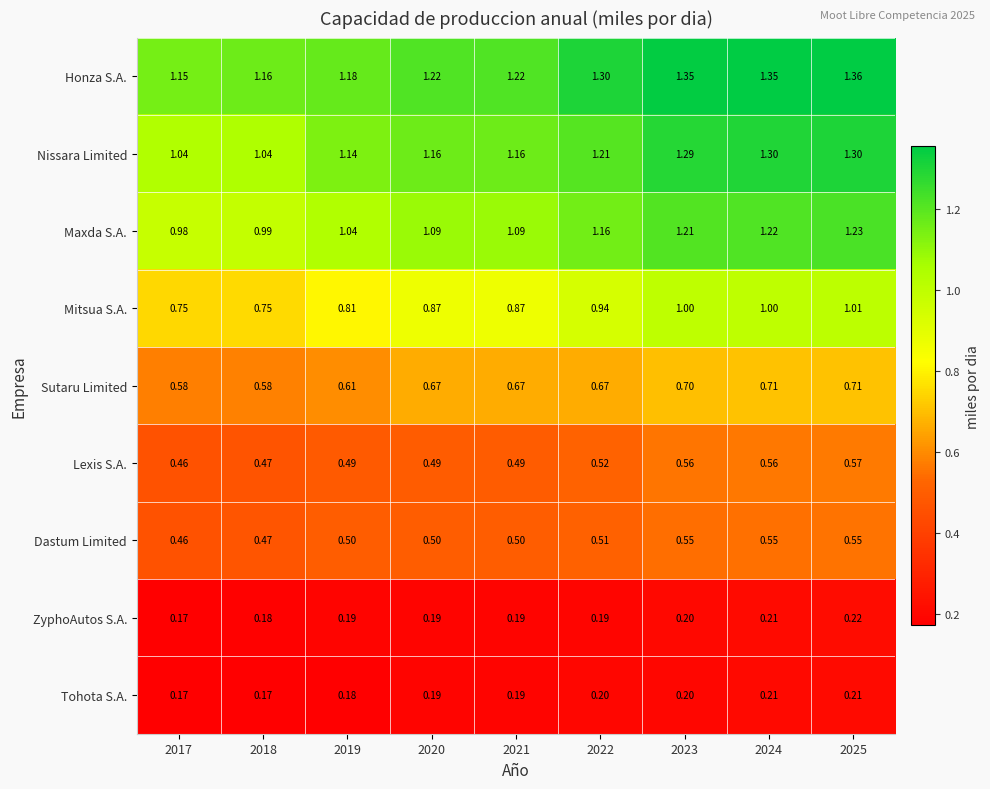

Is the value of Sutaru Limited at 2024 greater than the value of Dastum Limited at 2023?

Yes